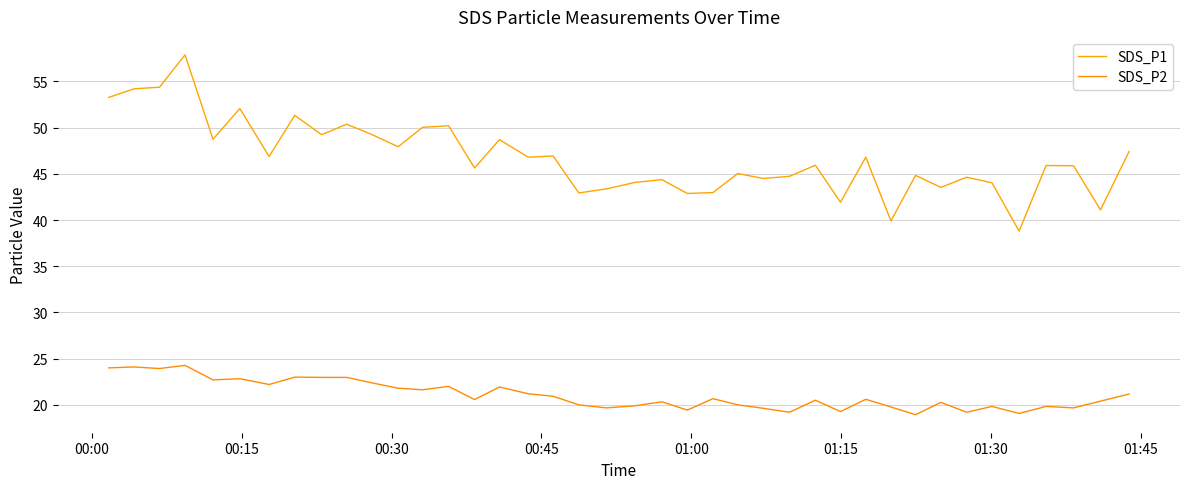

Does the chart have visible grid lines?

Yes